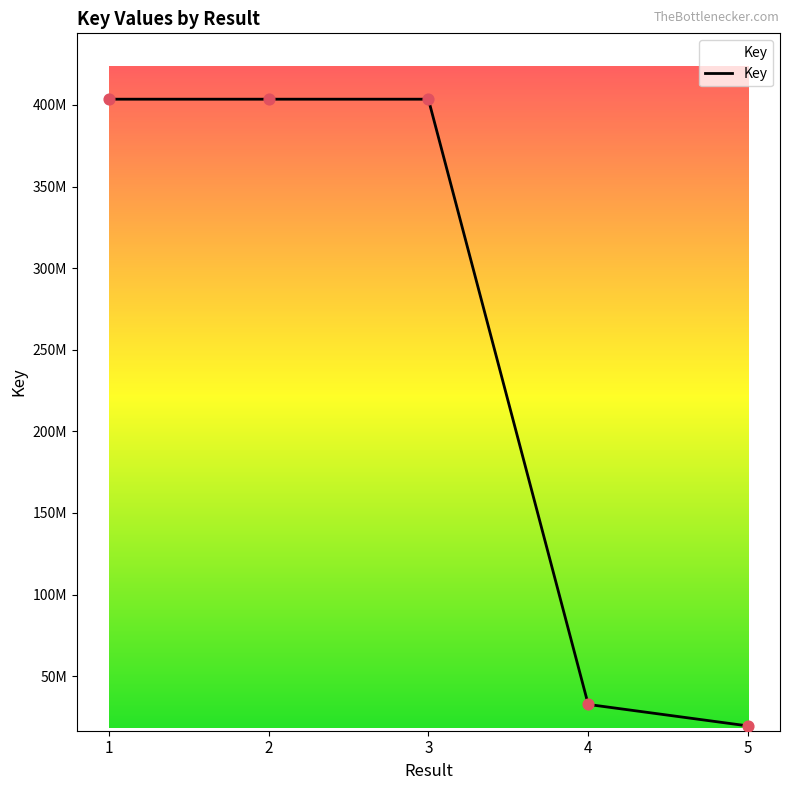

Does the chart have visible grid lines?

No